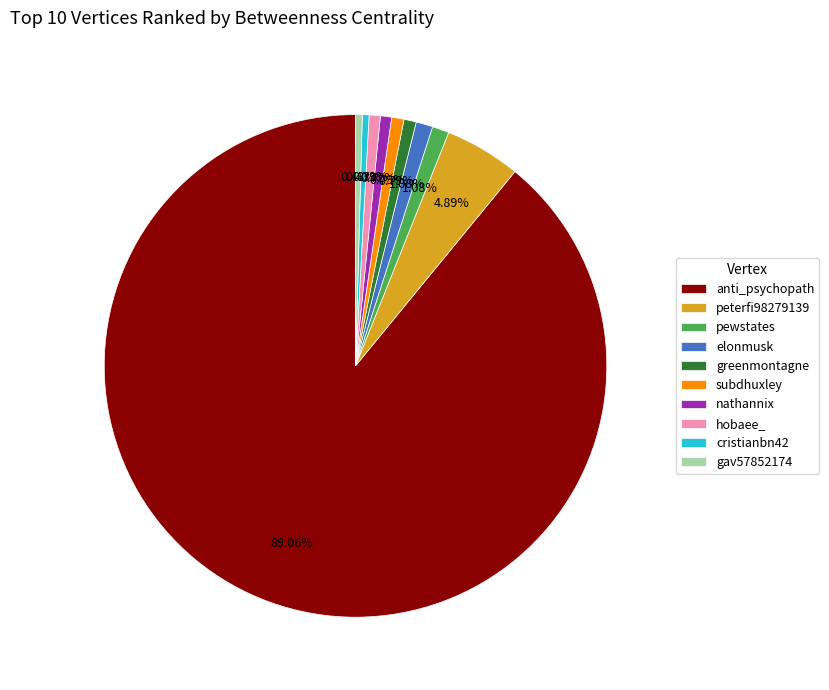

Approximately how many times larger is the value at gav57852174 compared to cristianbn42?

1.0